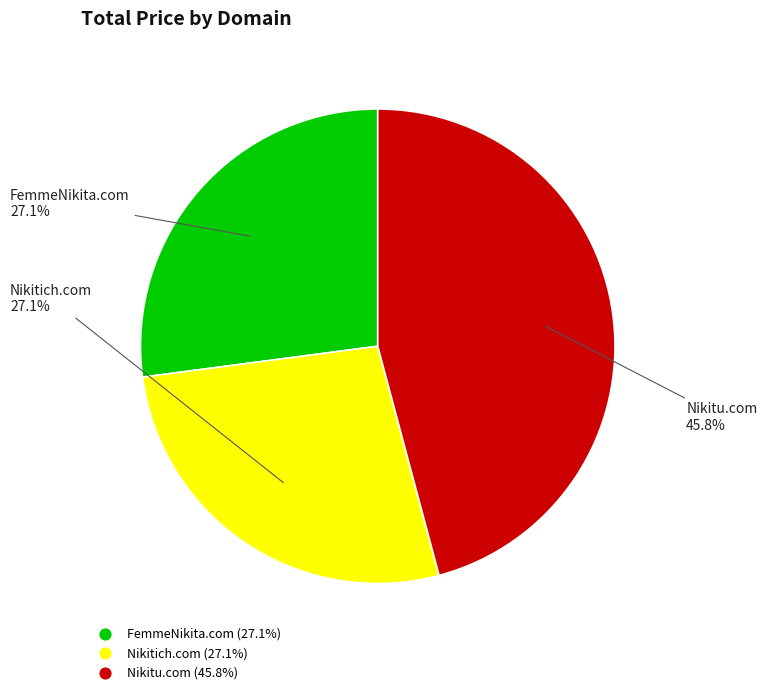

Is Nikitu.com the majority of the pie?

No